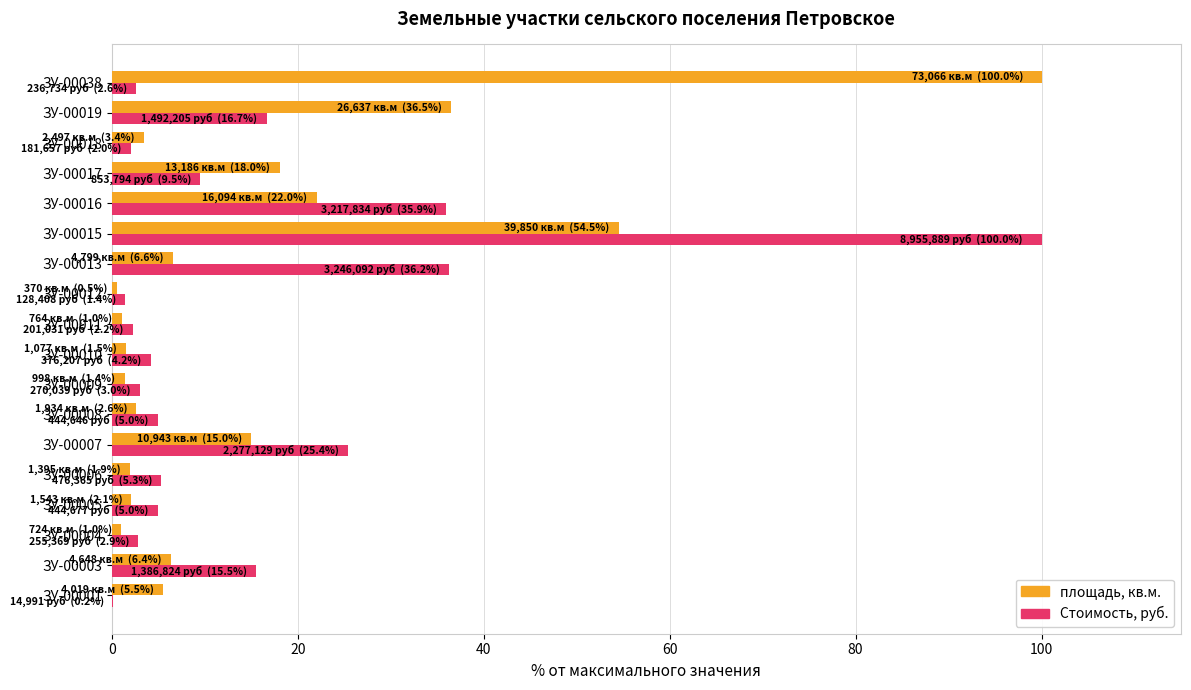

At which category is the sum across all series the highest?

ЗУ-00015